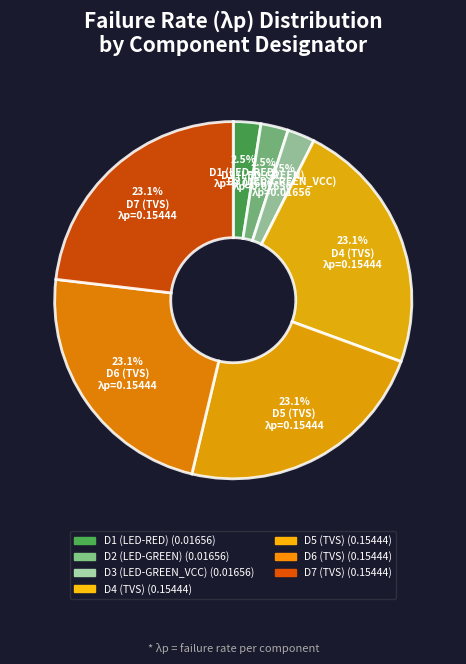

To the nearest percent, what is the average slice percentage?

14%